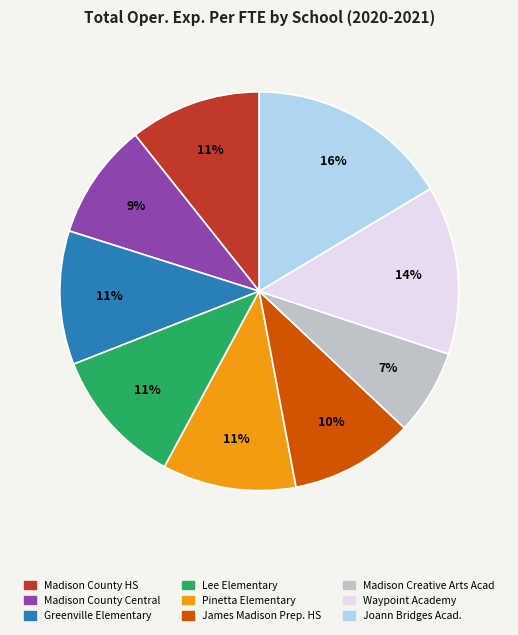

Is there a majority slice in this chart?

No